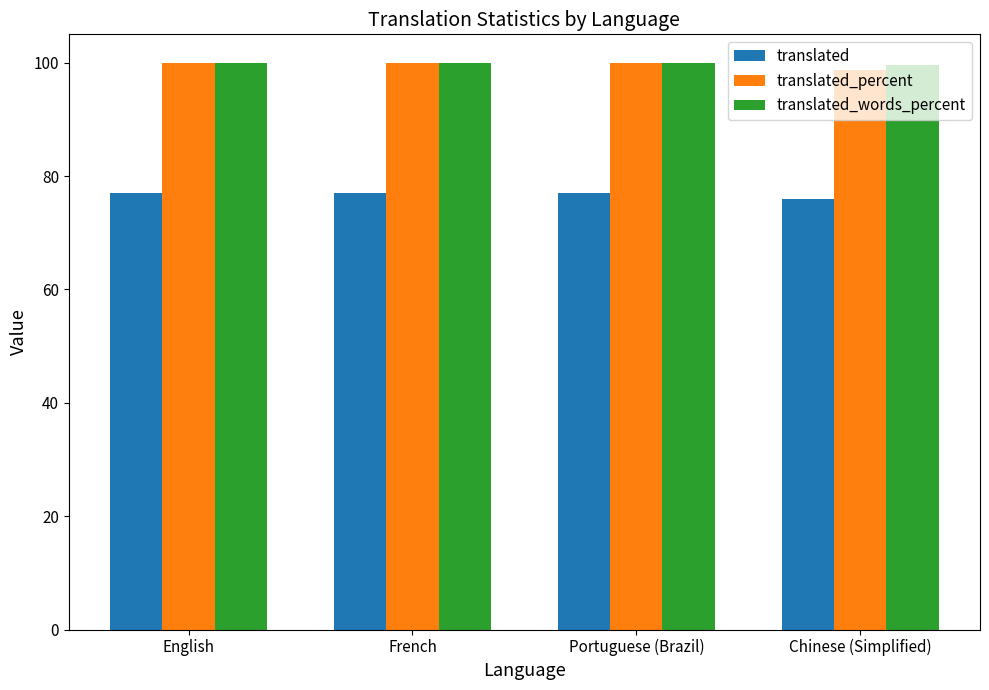

True or false: translated has a value of 77.0 at French.

True